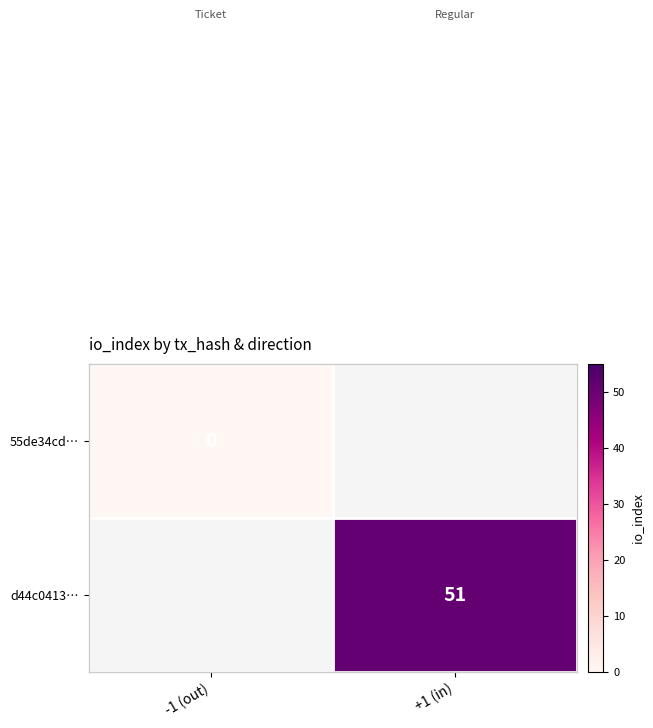

At which category does the chart reach its minimum across all series?

-1 (out)